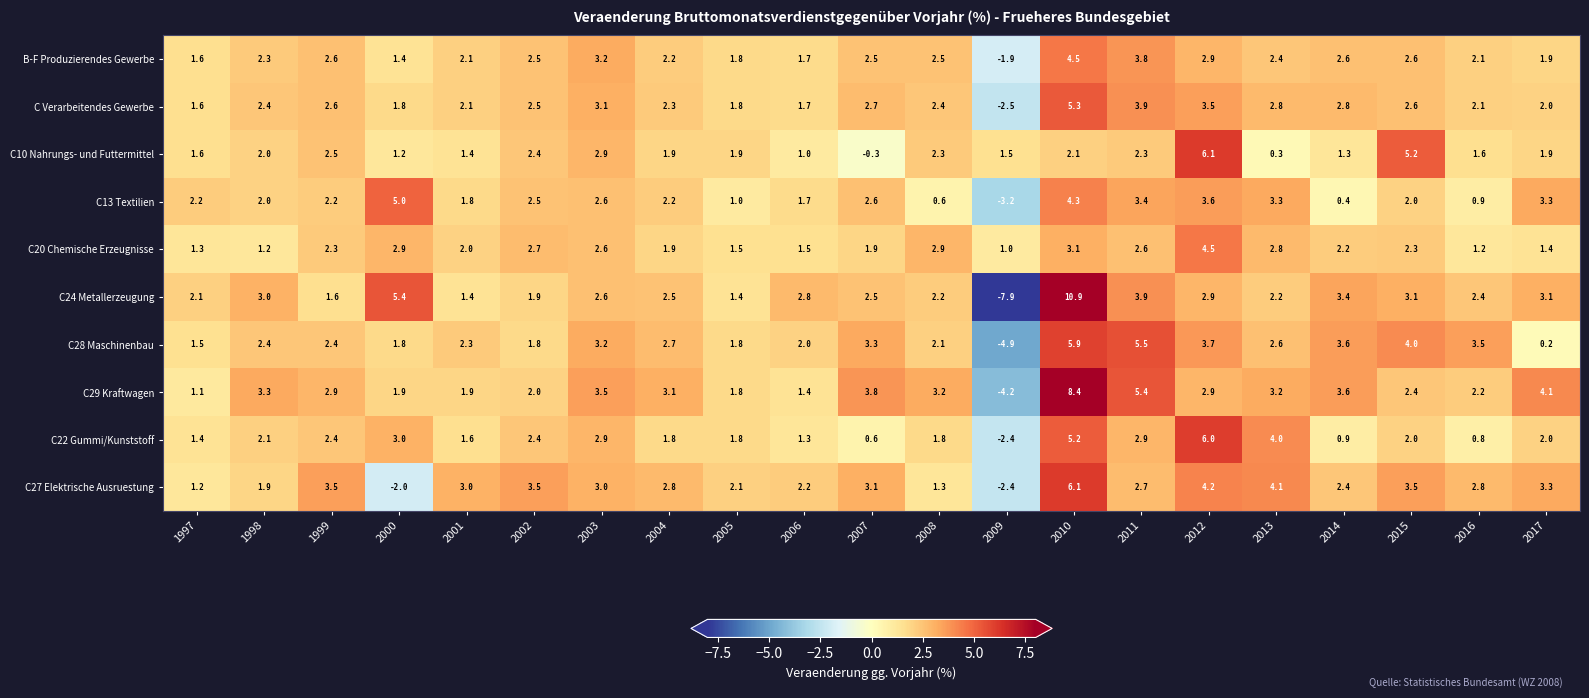

What is the spread (max minus min) of values at 2007?

4.1